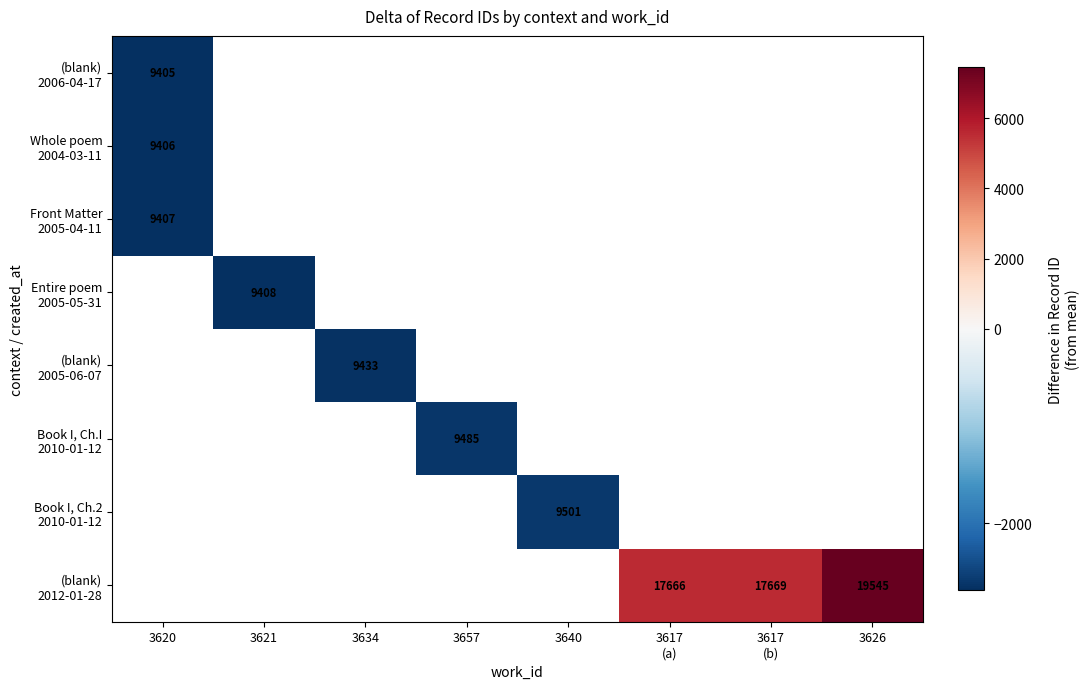

What is the greatest value displayed?

7452.5